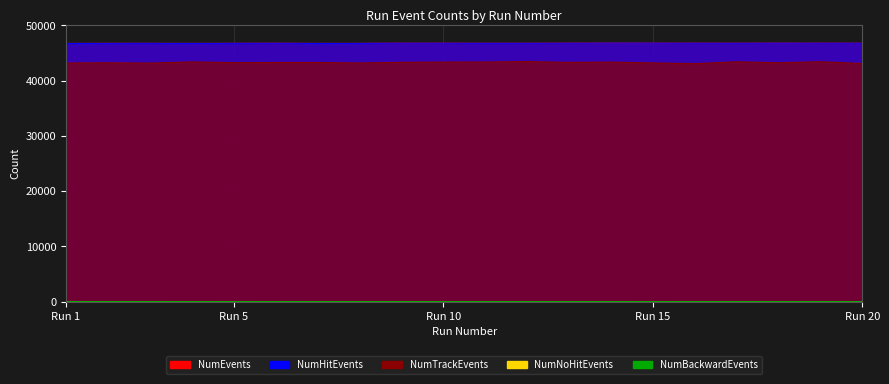

What is the value of the NumTrackEvents point at the 20th from the left?

43066